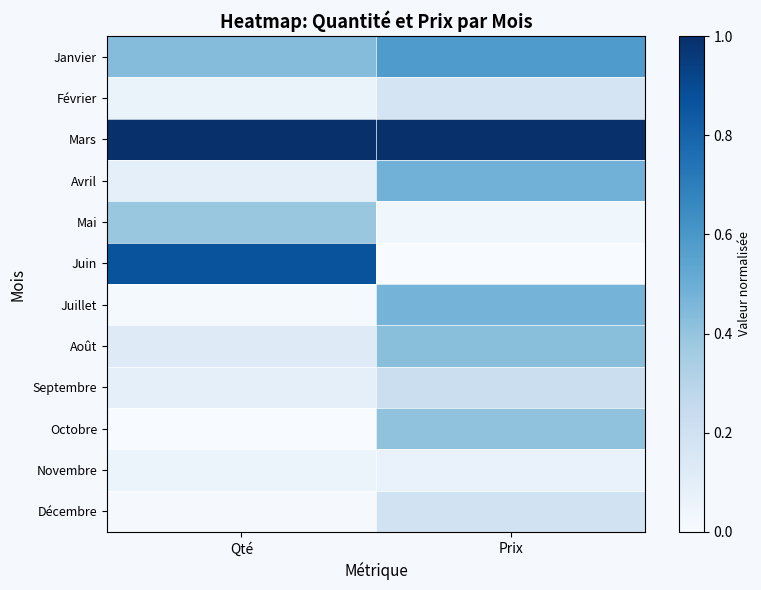

The Octobre series shows 0.7 at Prix. True or false?

False